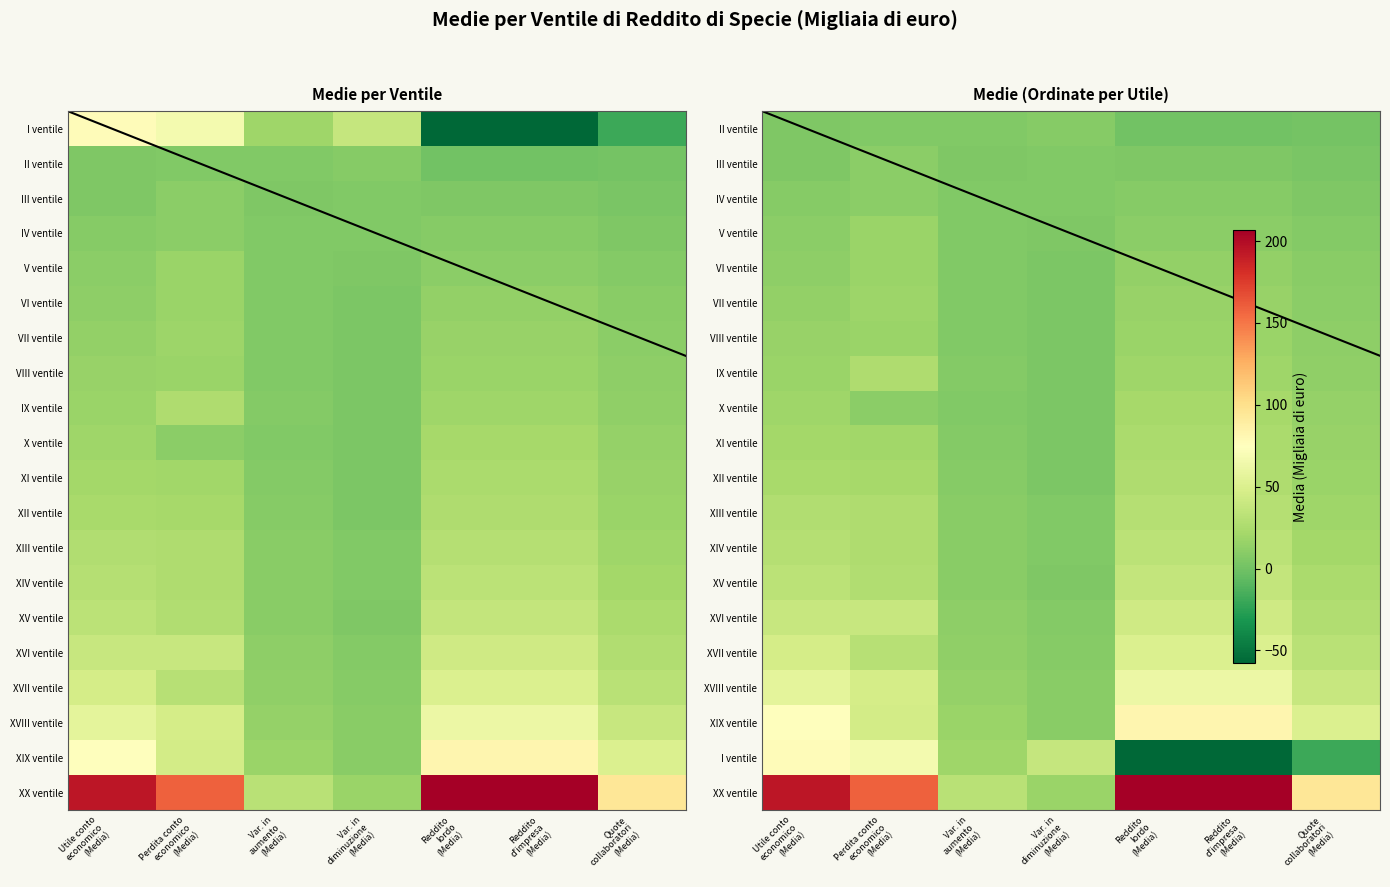

What is the spread (max minus min) of values at Utile conto
economico
(Media)?

188.2